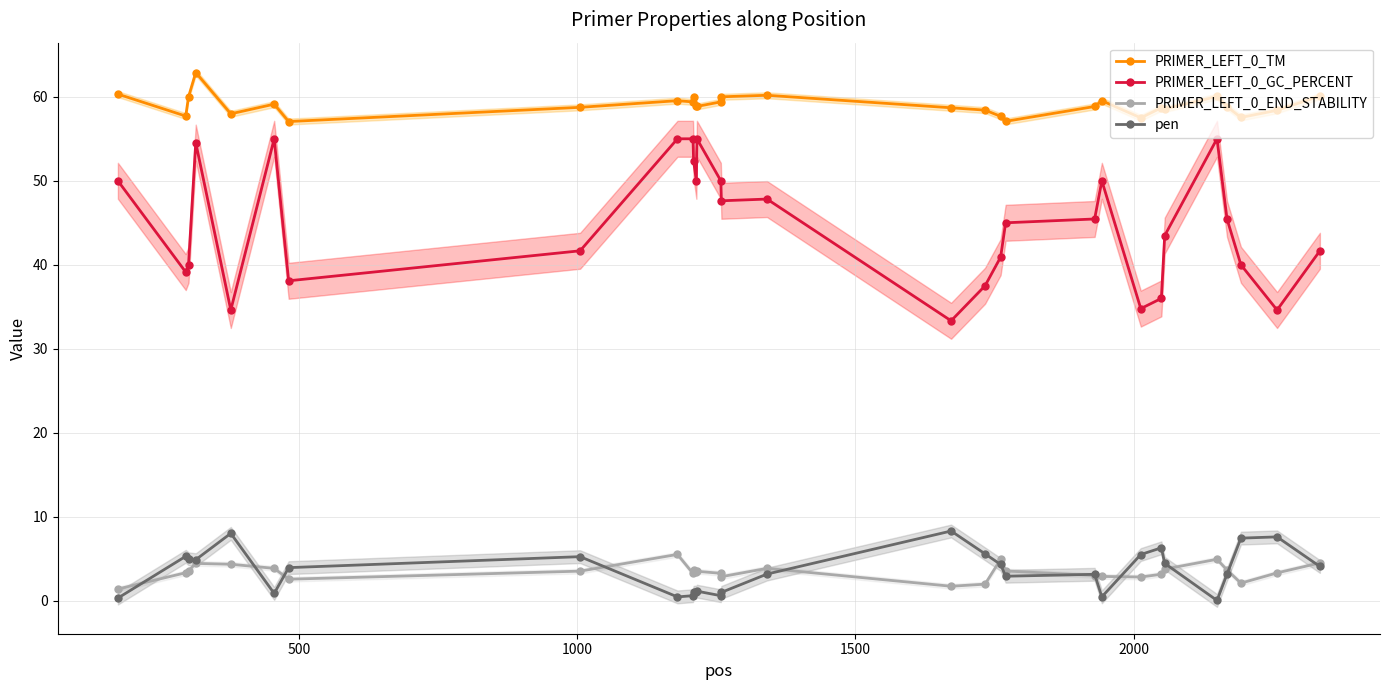

At how many categories does at least one series exceed 26?

30